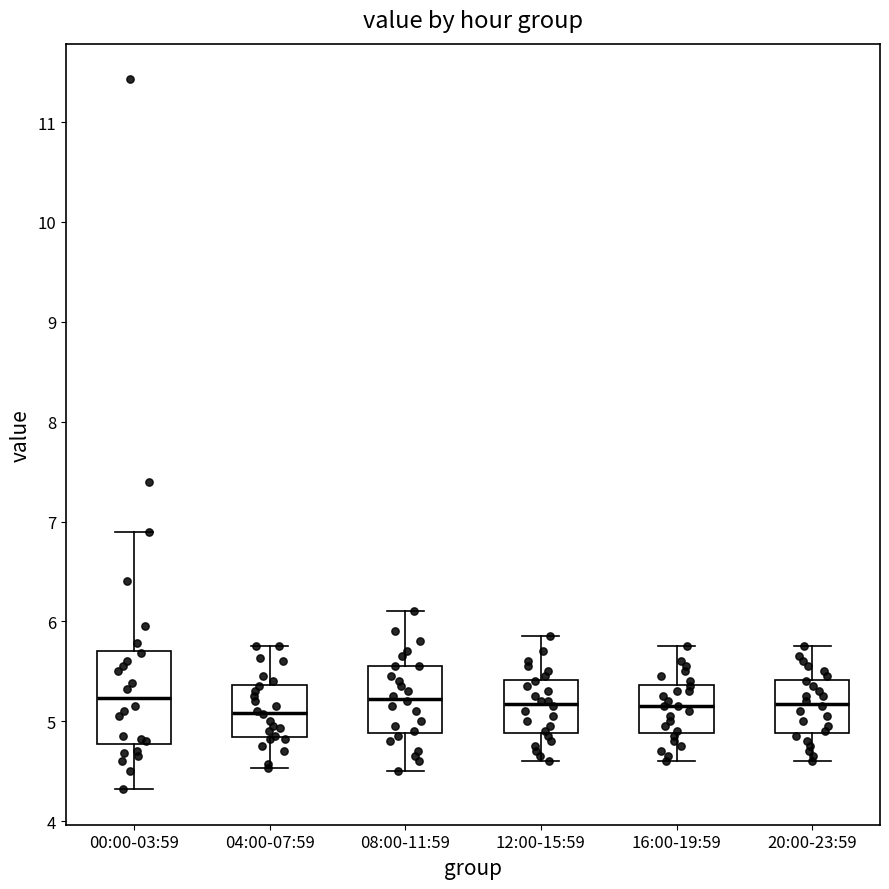

Reading left to right, transcribe this box plot: for each box, give where its median line is, the range the box spans, and where its two whiskers end, as read against the y-axis. The values are not printed on the chart, so give them approximately, as read against the axis.

00:00-03:59: median 5.2, box 4.8 to 5.7, whiskers 4.3 to 6.9
04:00-07:59: median 5.1, box 4.8 to 5.4, whiskers 4.5 to 5.8
08:00-11:59: median 5.2, box 4.9 to 5.6, whiskers 4.5 to 6.1
12:00-15:59: median 5.2, box 4.9 to 5.4, whiskers 4.6 to 5.9
16:00-19:59: median 5.2, box 4.9 to 5.4, whiskers 4.6 to 5.8
20:00-23:59: median 5.2, box 4.9 to 5.4, whiskers 4.6 to 5.8